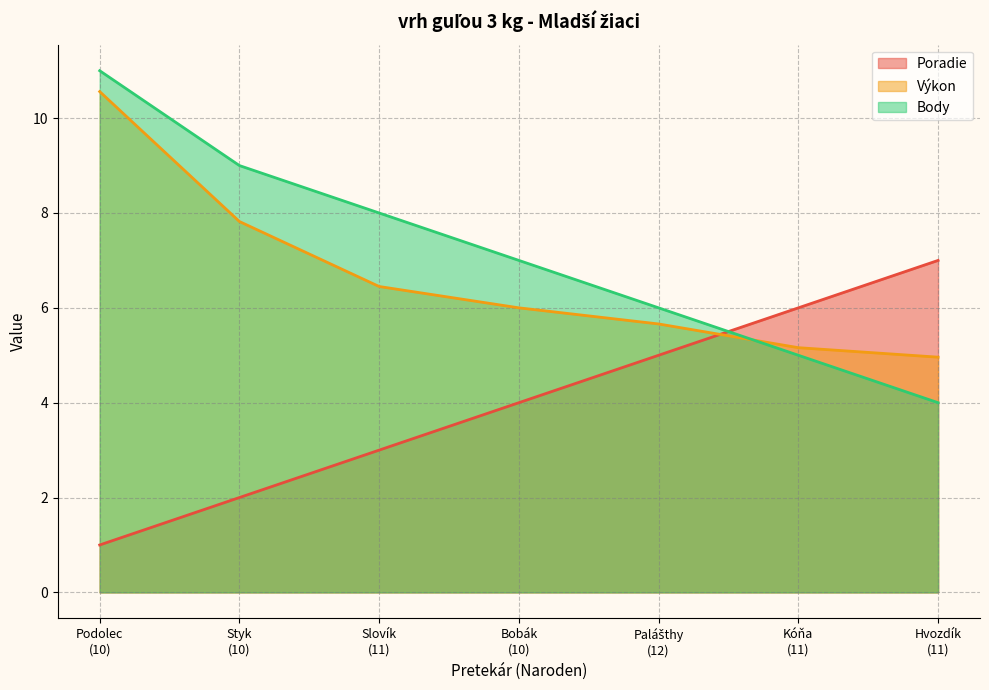

At which category is the sum across all series the highest?

Podolec
(10)